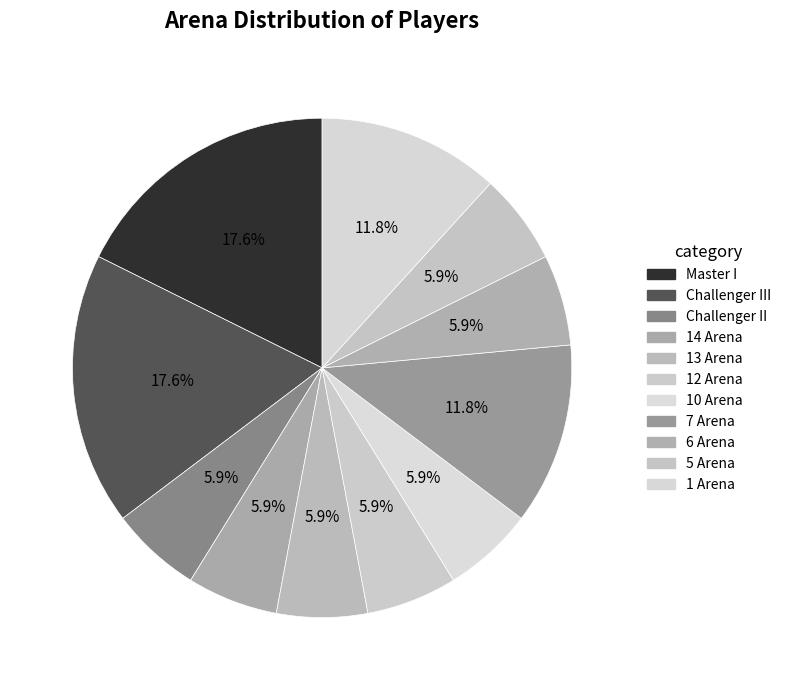

What percentage do 7 Arena and 10 Arena together represent?

17.6%